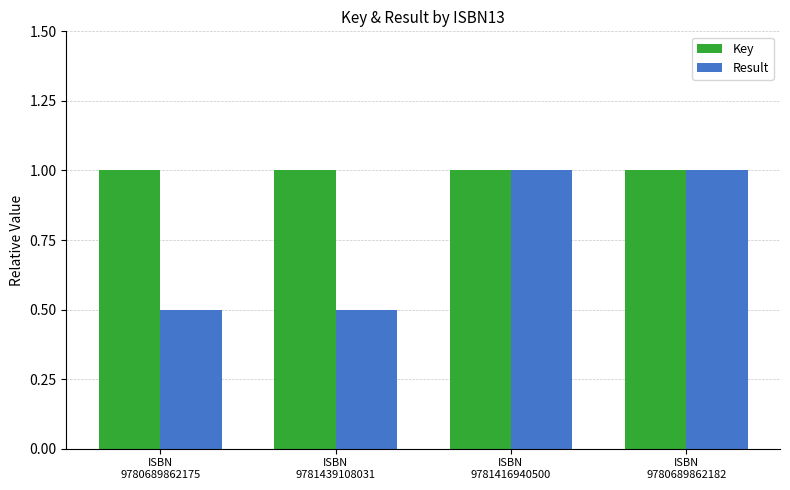

What is the average value of the Key series?

1.0